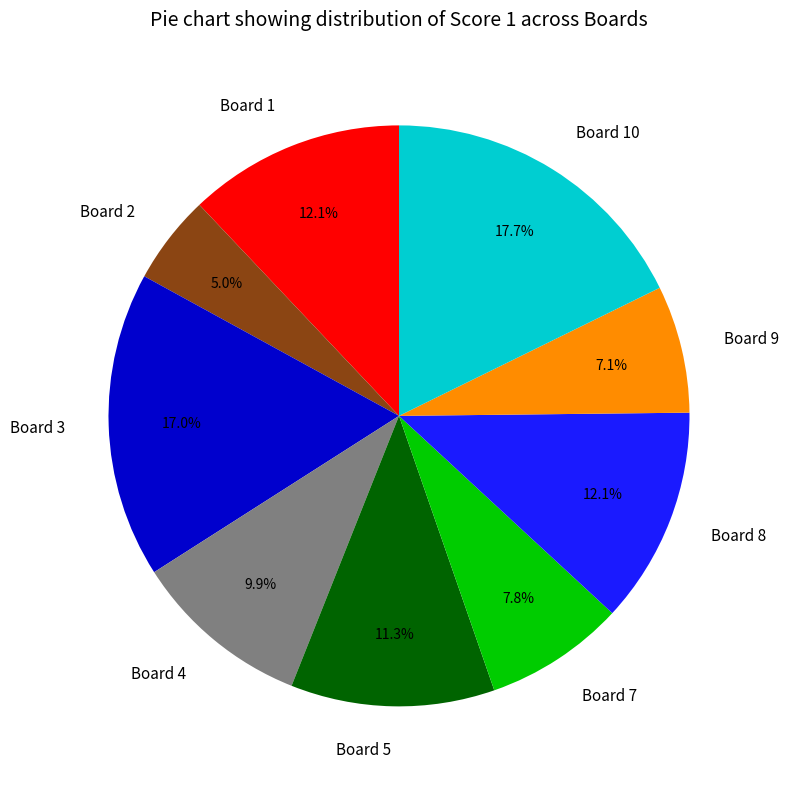

Do Board 1 and Board 2 together represent more than half of the pie?

No